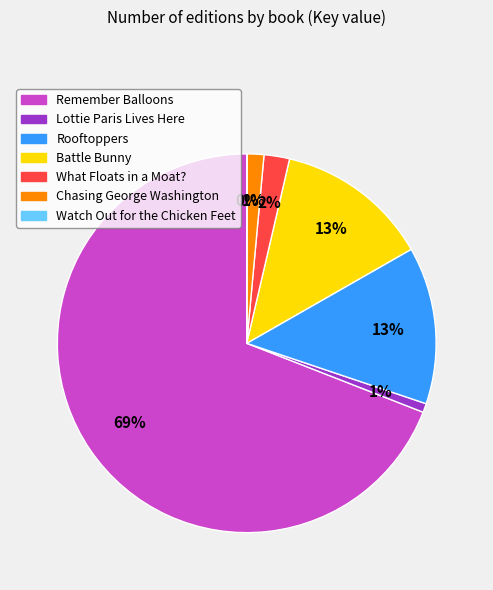

Combined, do What Floats in a Moat? and Rooftoppers account for over 50%?

No